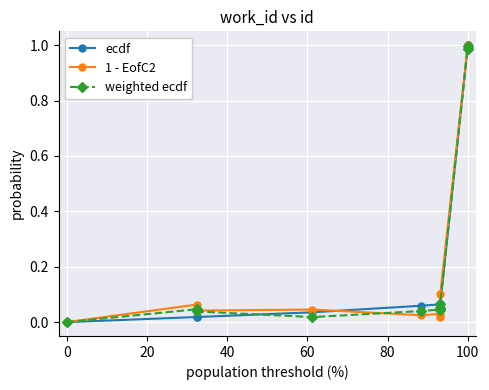

Rank the series by their maximum value, from lowest to highest.

weighted ecdf, ecdf, 1 - EofC2